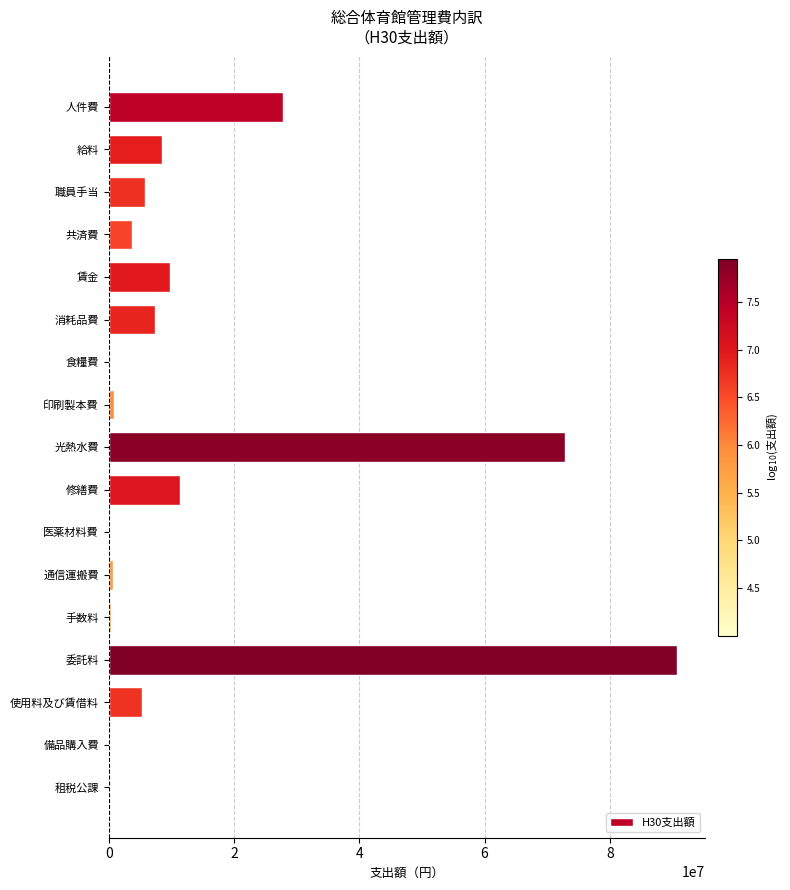

The chart shows a value of 72876349 at 光熱水費. True or false?

True